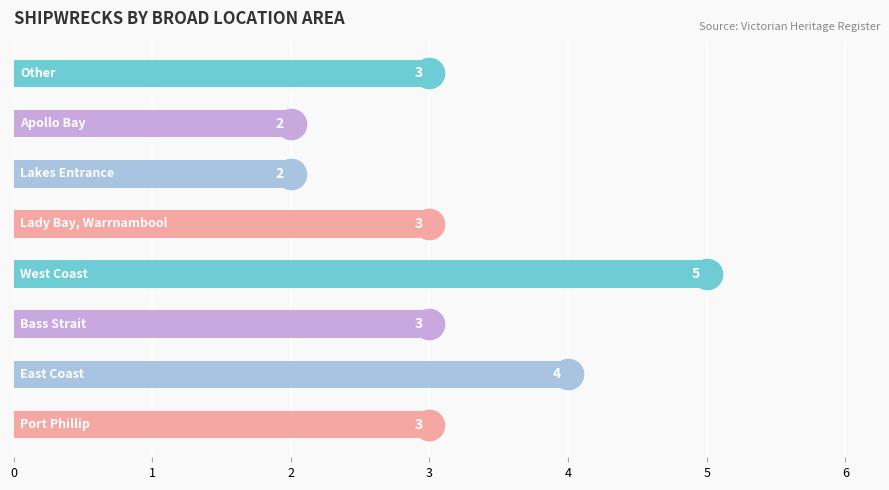

Are the bars grouped side by side (vs. stacked)?

No